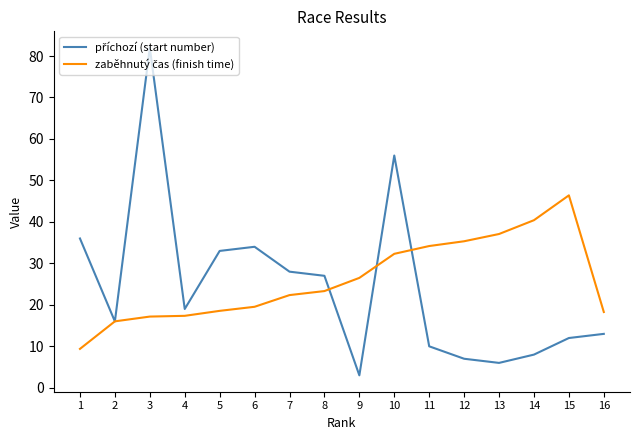

What is the difference between the highest and lowest values at 11?

24.2